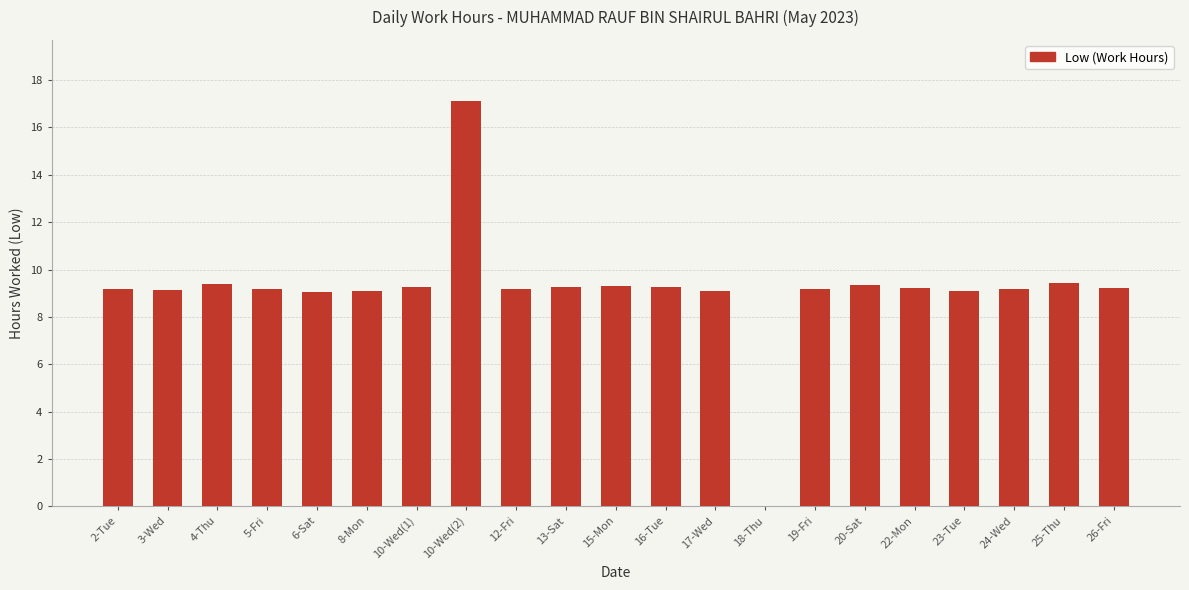

What is the ratio of the value at 16-Tue to the value at 5-Fri?

1.0